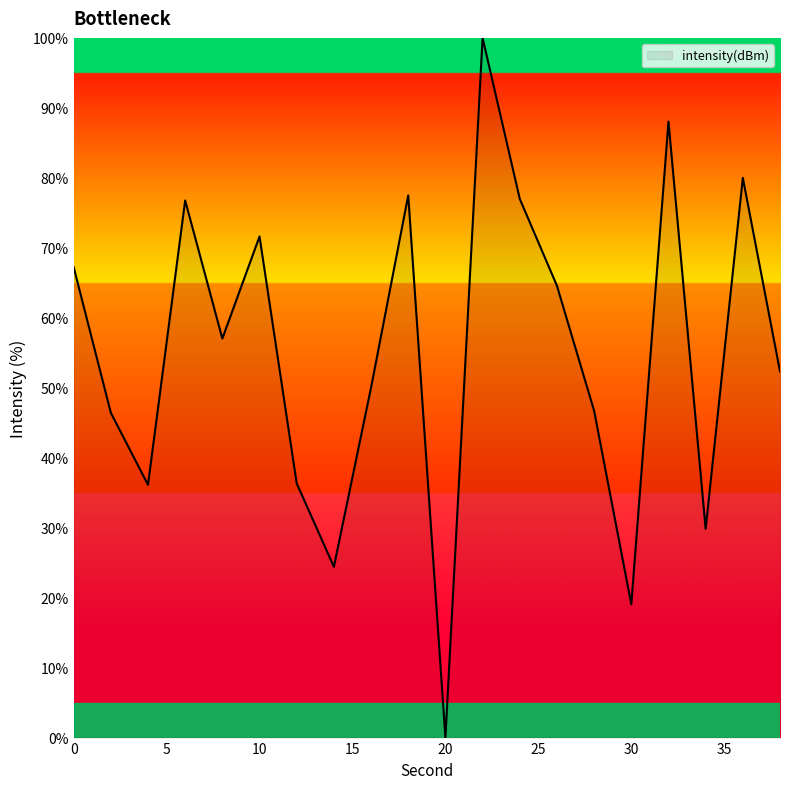

What is the maximum value shown in the chart?

100.0